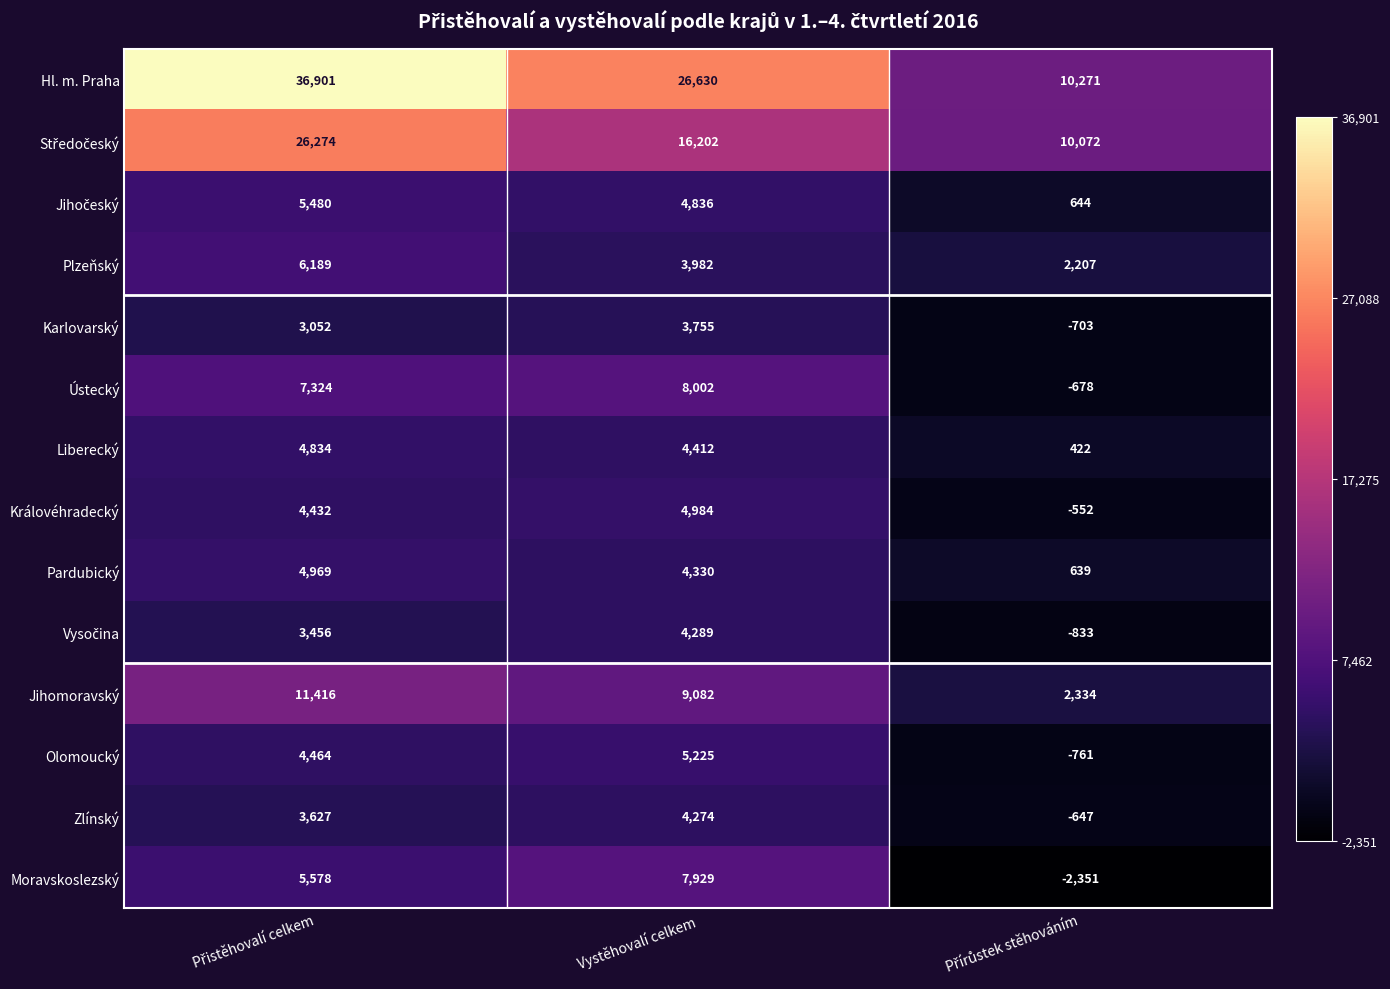

What is the lowest value of the Karlovarský series?

-703